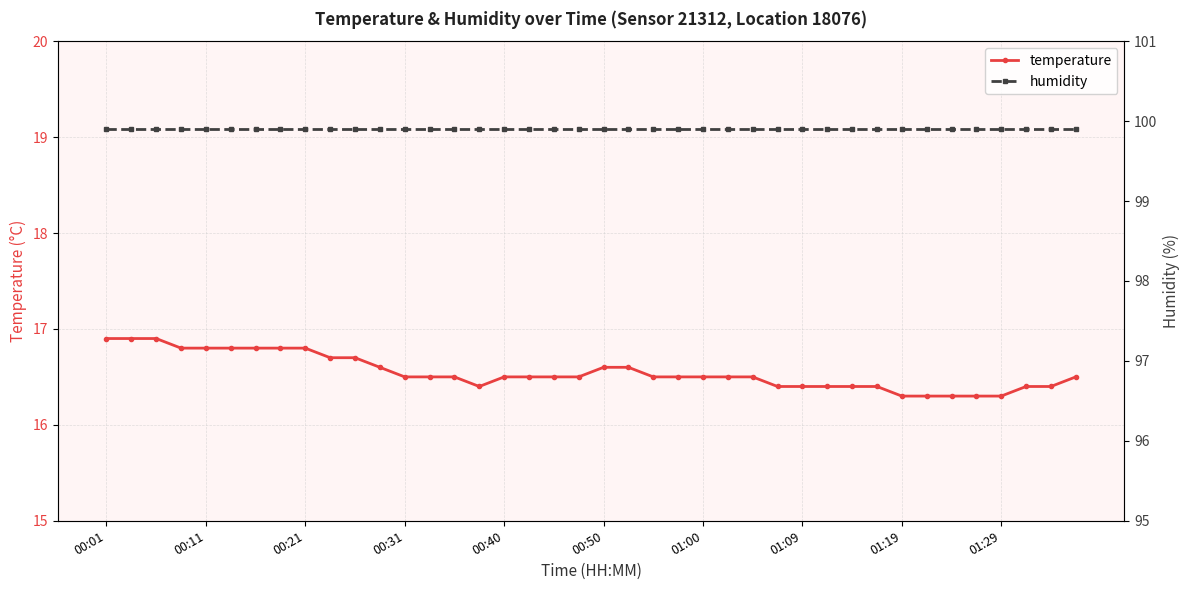

What is the average value of the humidity series?

99.9